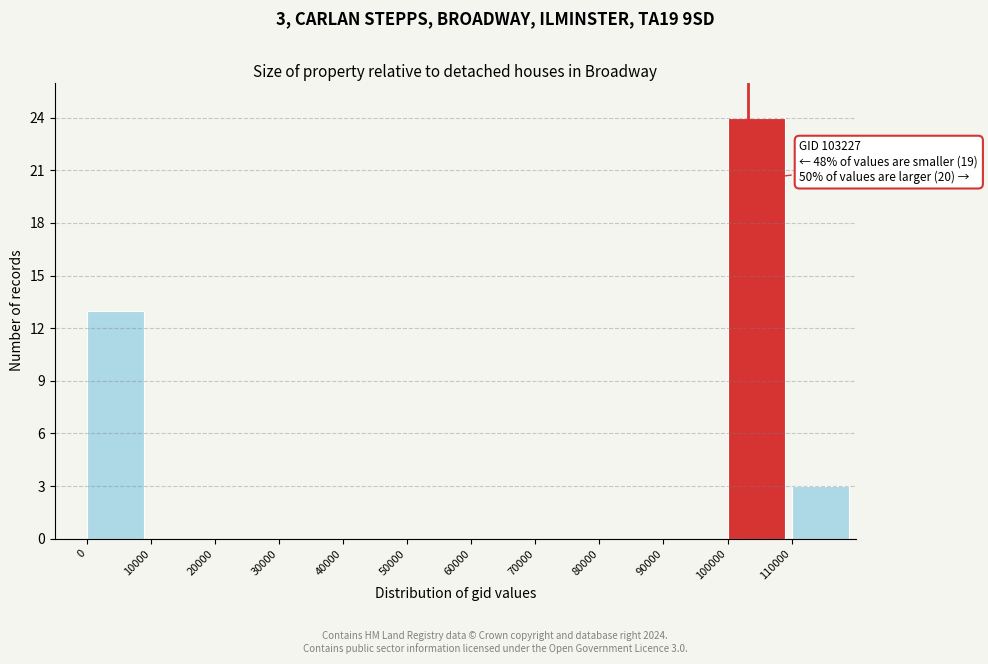

Over which range of the x-axis is the bar tallest?

100000 to 110000